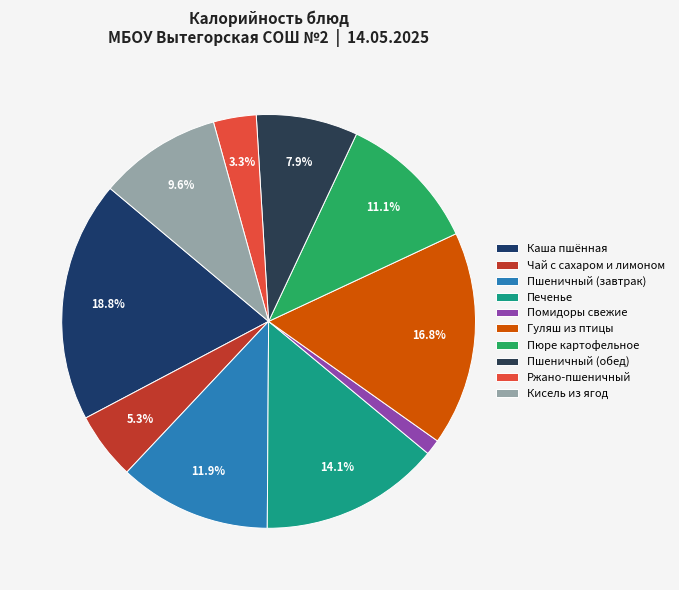

To the nearest percent, what is the difference between the largest and smallest slice percentages?

18%